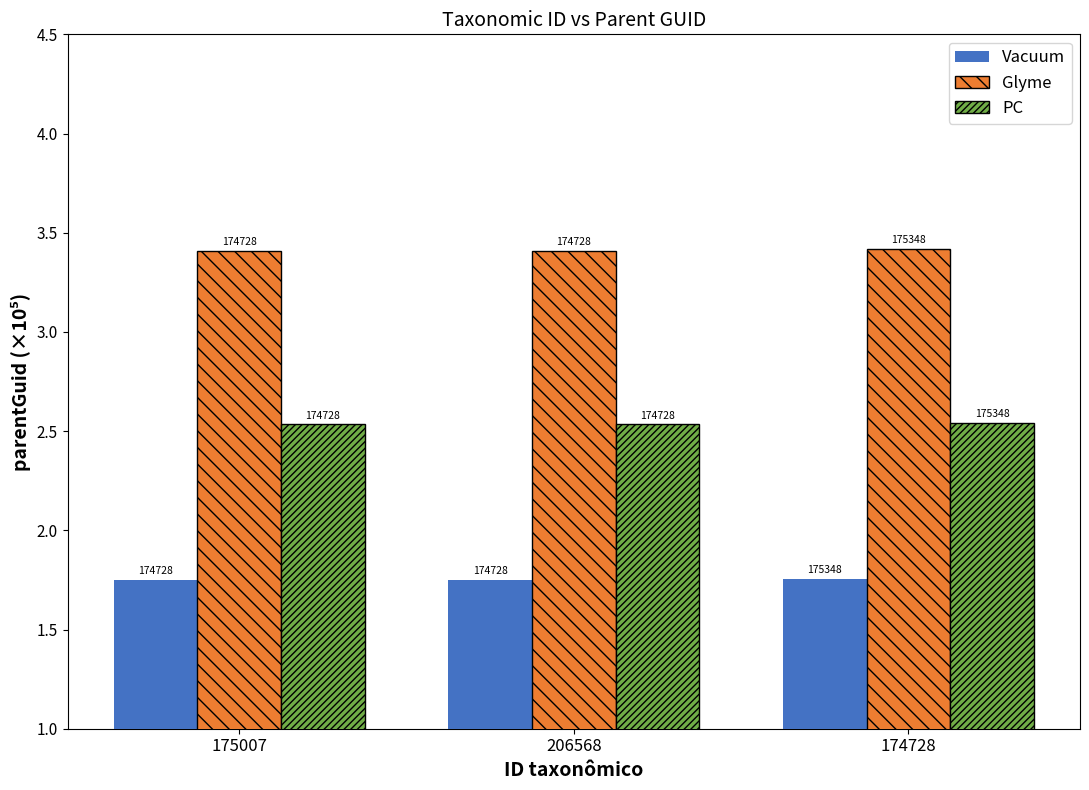

What position from the right is 175007?

3